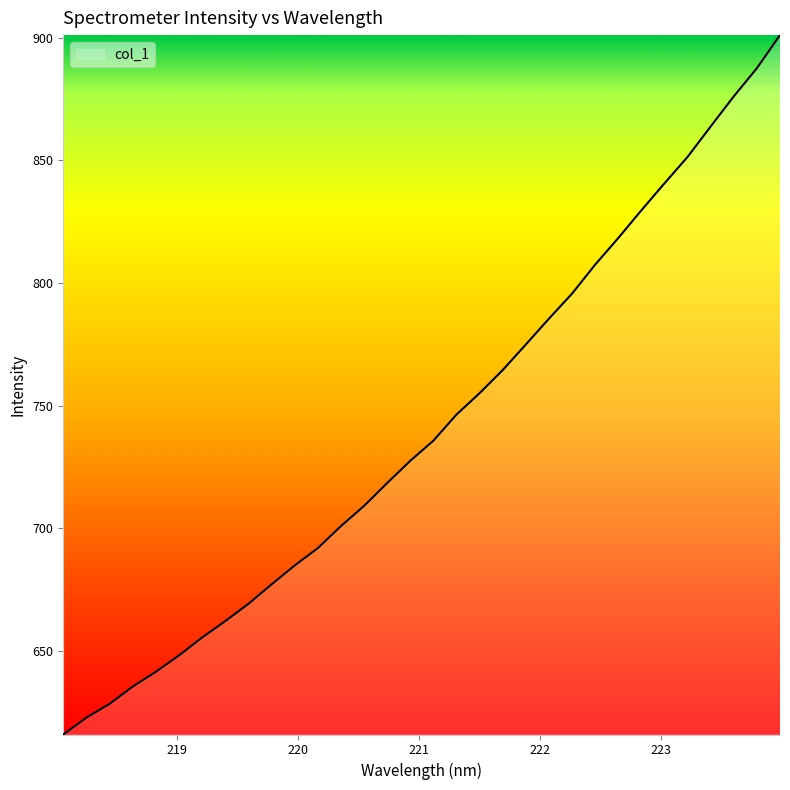

What is the greatest value displayed?

901.0